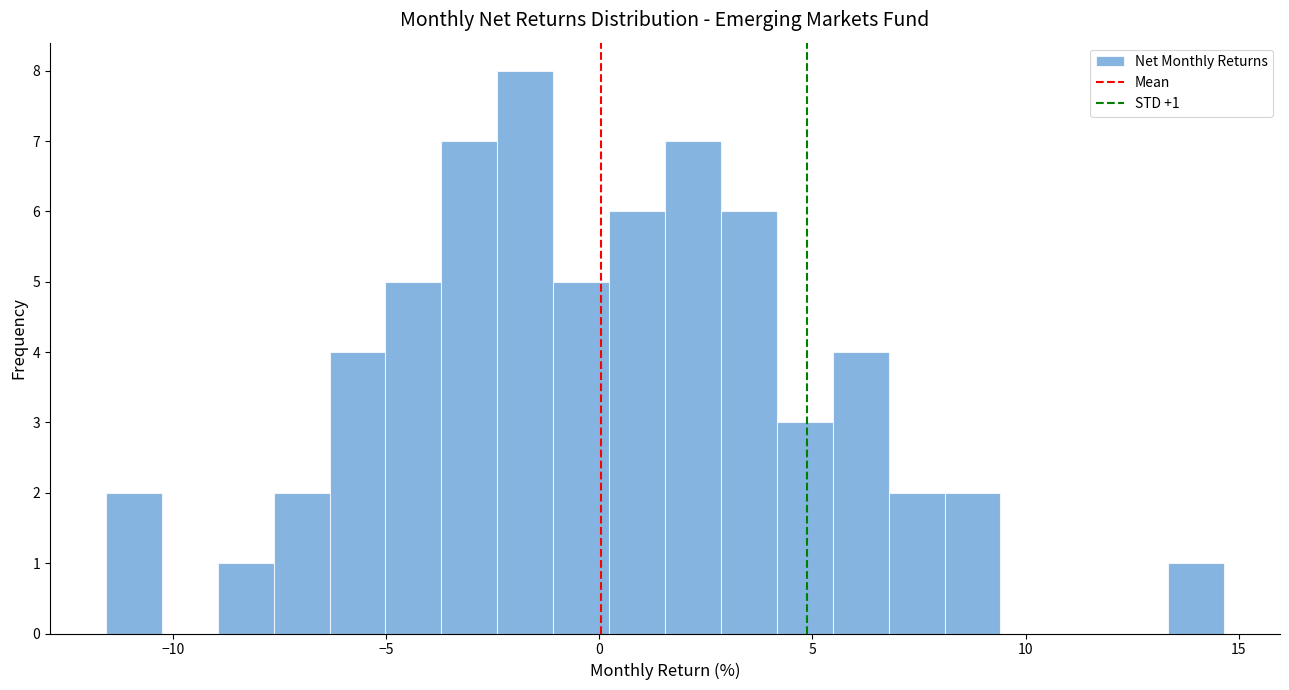

Around what value on the x-axis is the tallest bar? Give the approximate position of its centre, as read against the axis.

-1.5